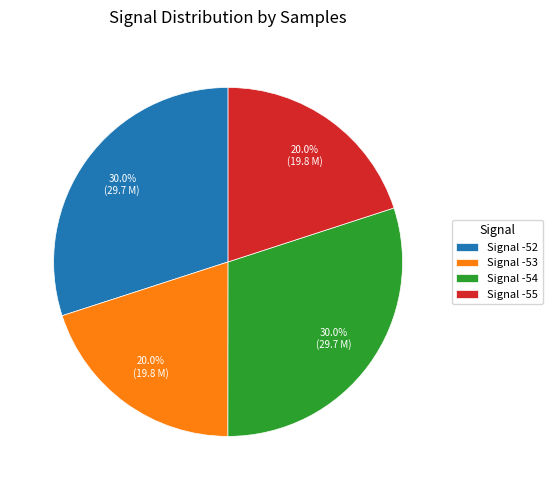

Combined, what portion of the pie is Signal -53 and Signal -54?

50.0%